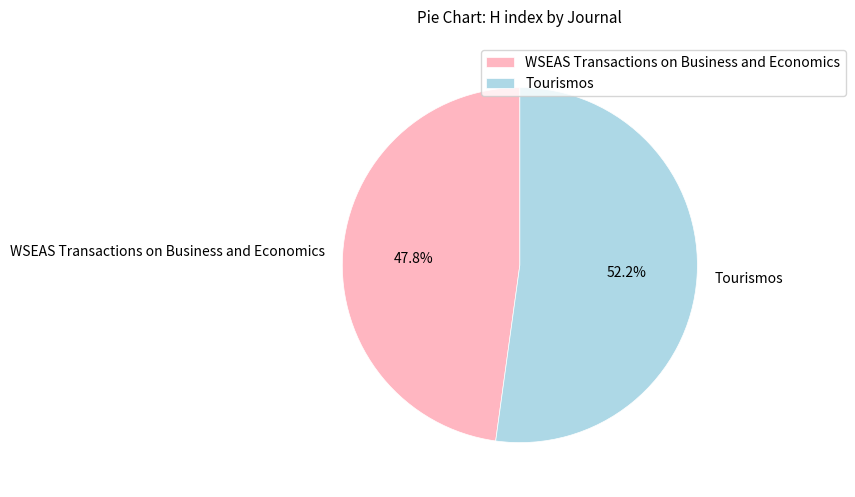

To the nearest percent, what is the difference between the Tourismos and WSEAS Transactions on Business and Economics slice percentages?

4%